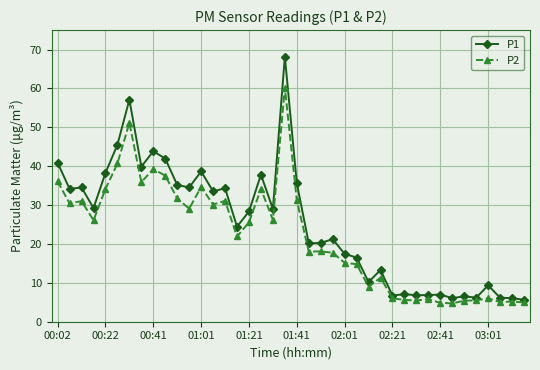

Which series has the widest spread of values?

P1